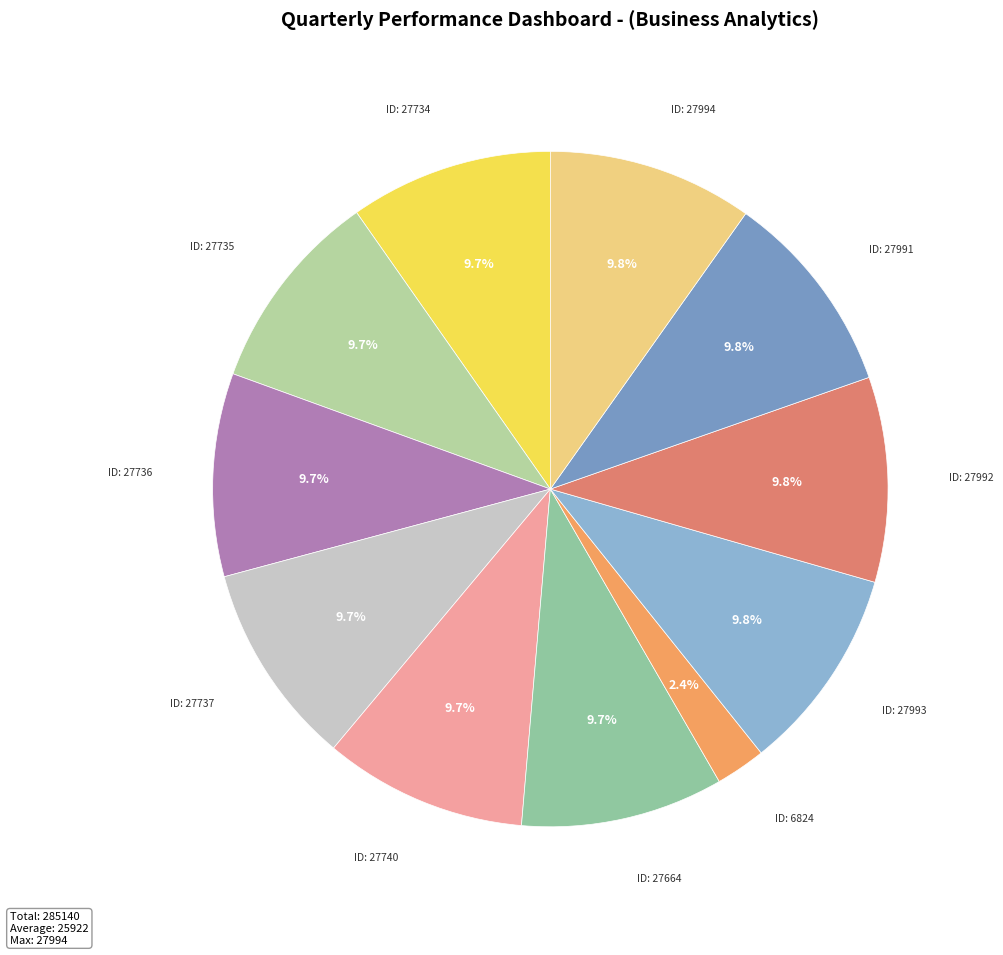

To the nearest percent, what is the average slice percentage?

9%